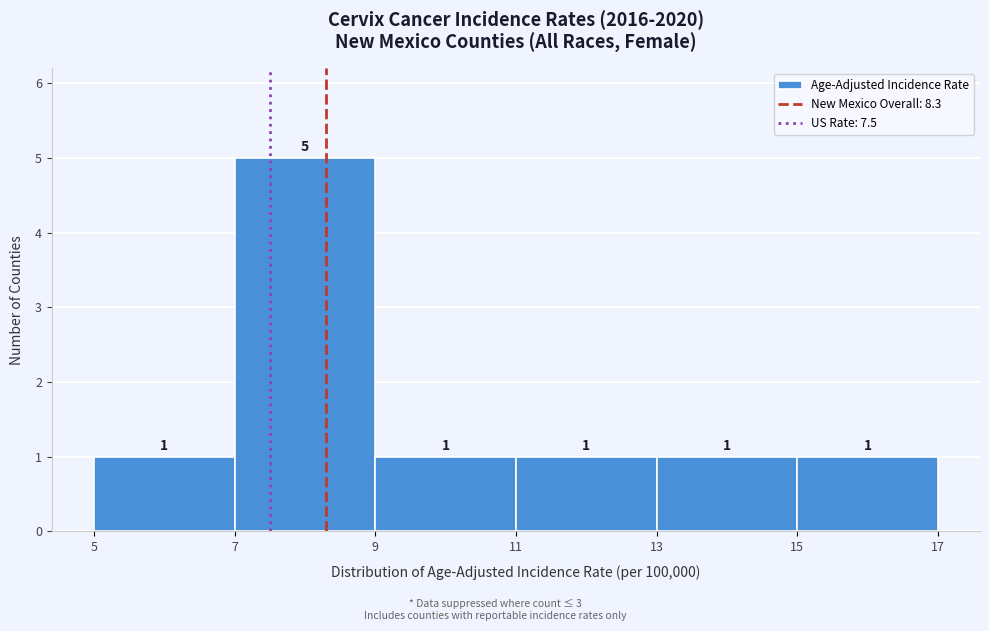

Reading left to right, transcribe this chart: for each bar, give the range it covers on the x-axis and its height.

5 to 7: 1
7 to 9: 5
9 to 11: 1
11 to 13: 1
13 to 15: 1
15 to 17: 1